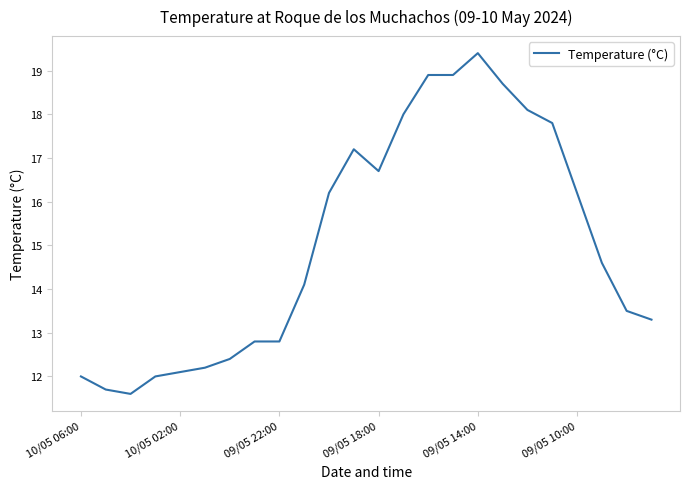

How many lines are shown in the chart?

1